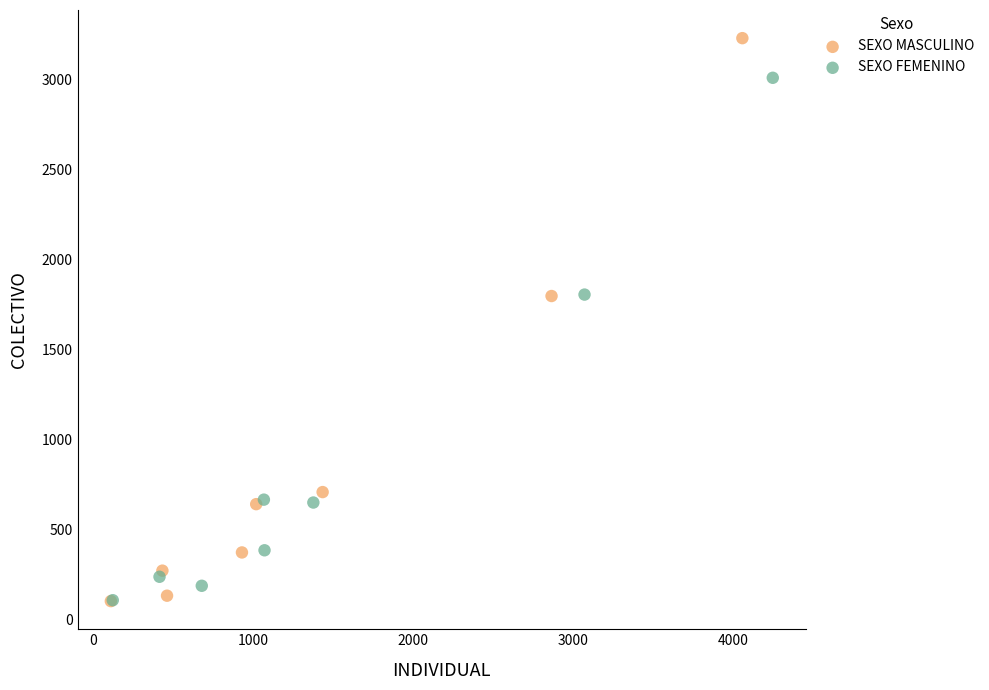

Which series has the widest spread of Y values?

SEXO MASCULINO